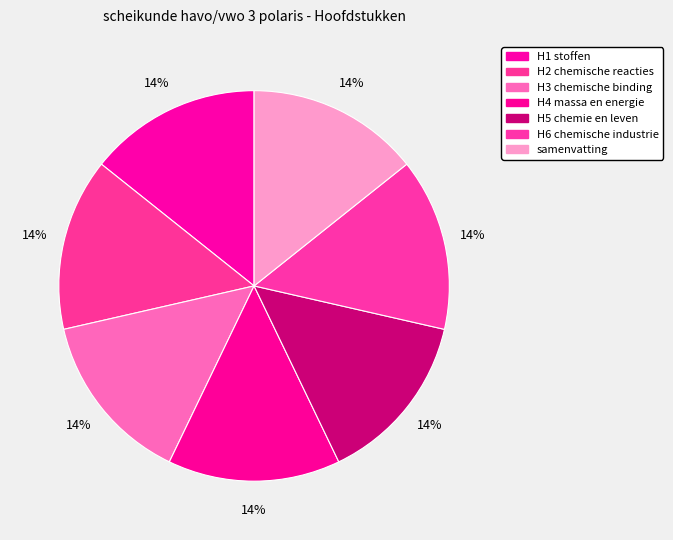

What percentage do samenvatting and H3 chemische binding together represent?

28.6%